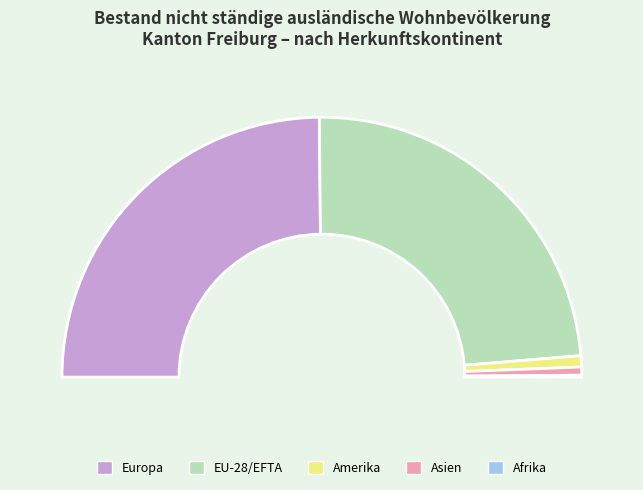

Count the number of slices in the pie.

6